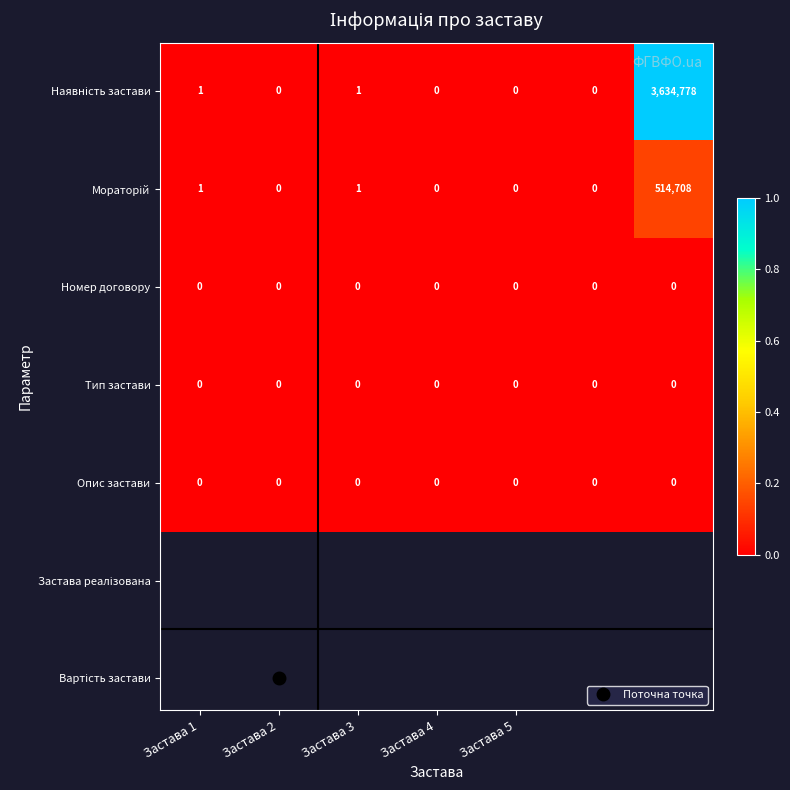

What is the greatest value displayed?

3634778